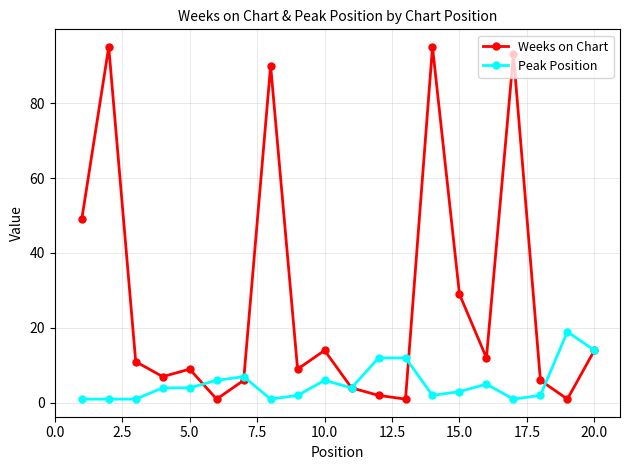

How many lines are shown in the chart?

2